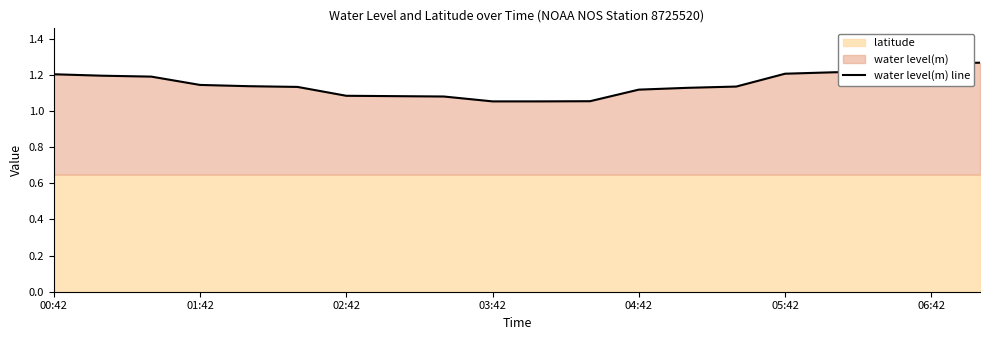

Is it true that water level(m) line equals 1.7 at 05:42?

False